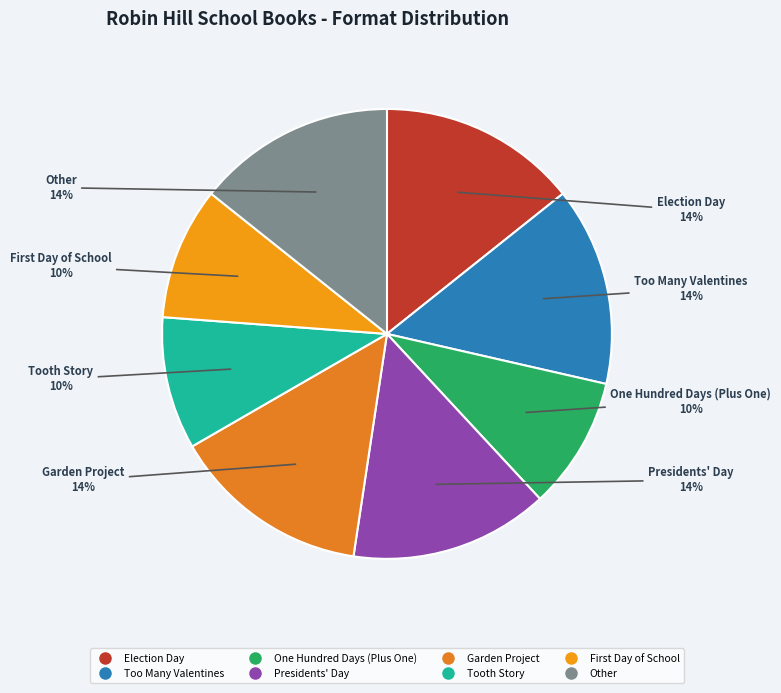

Does Garden Project represent more than half of the total?

No